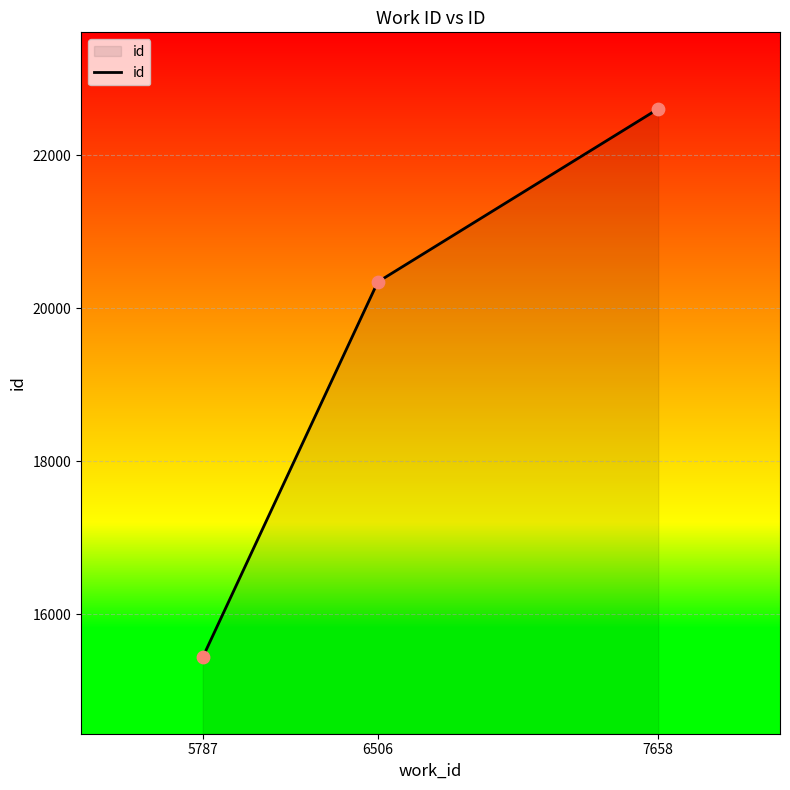

Approximately how many times larger is the value at 5787 compared to 6506?

0.8